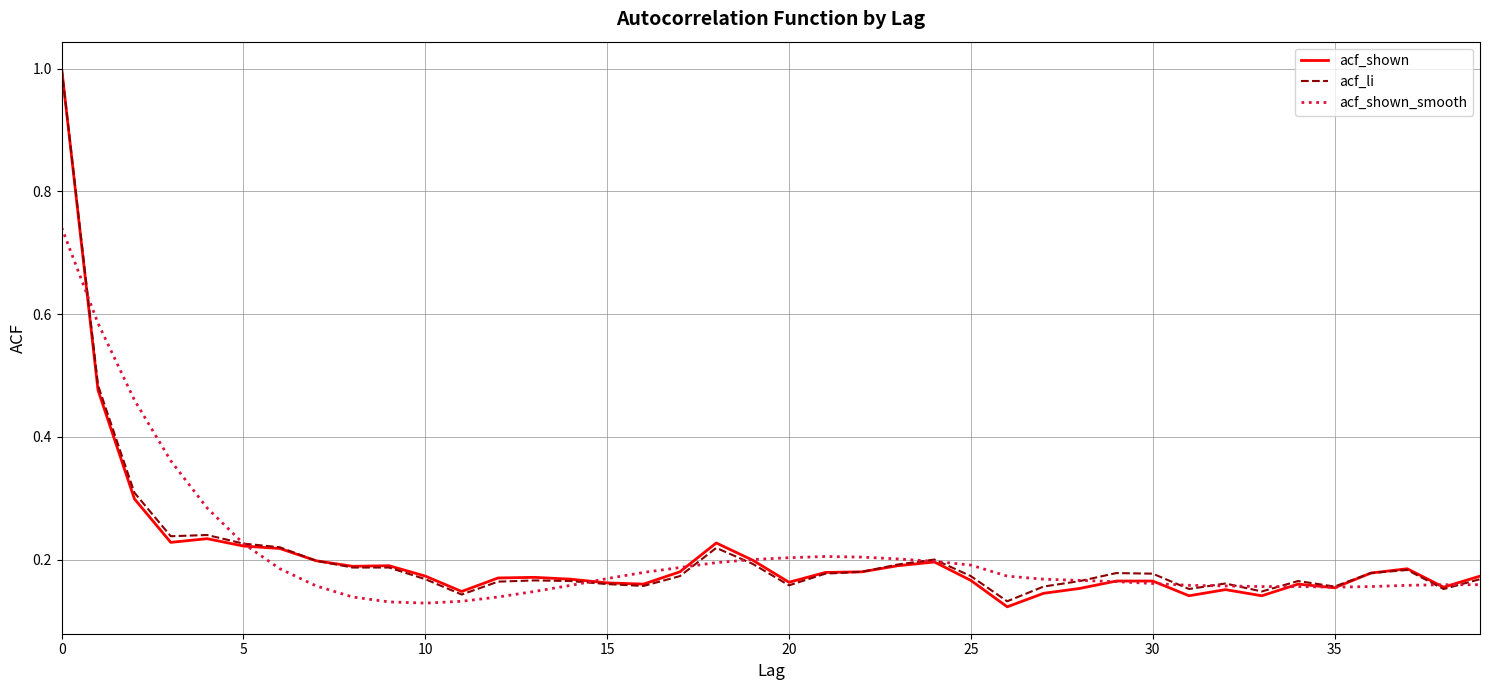

What is the maximum value shown in the chart?

1.0